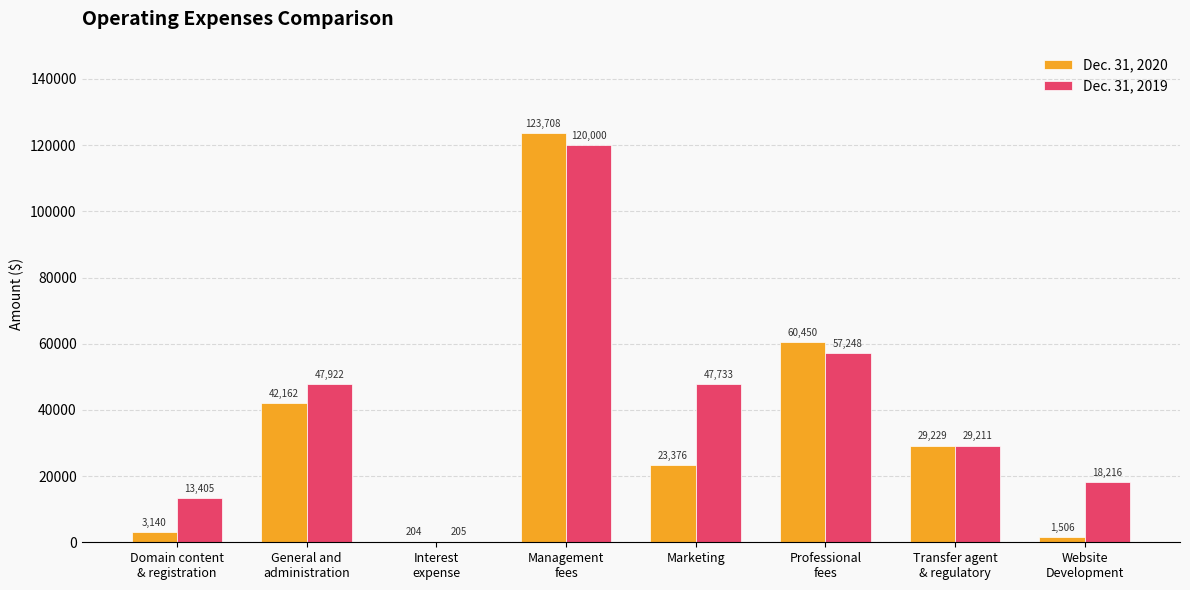

What is the sum of all Dec. 31, 2020 values?

283775